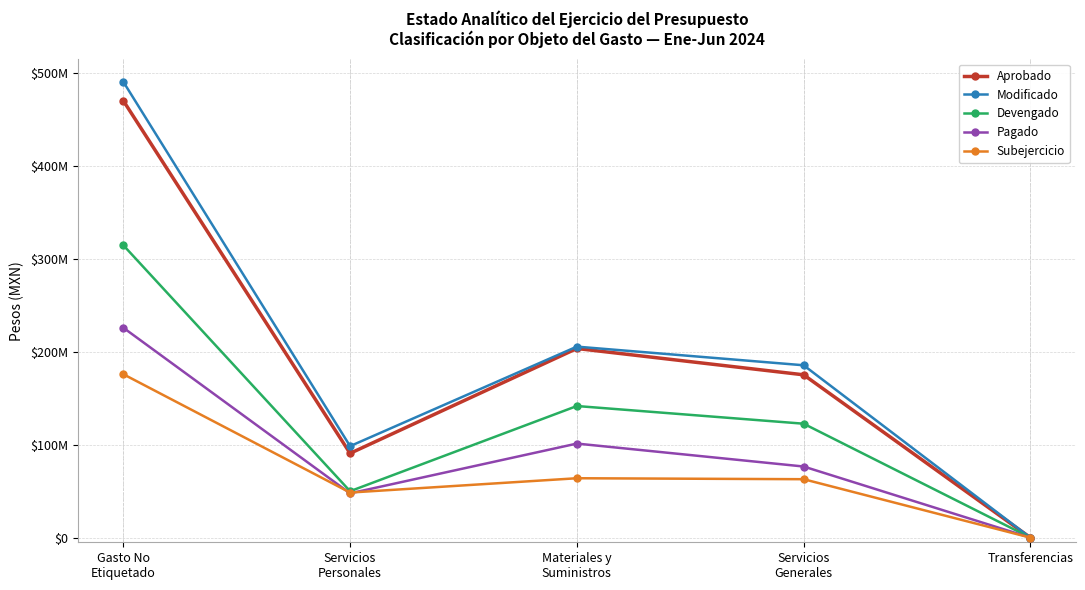

What is the sum of all Aprobado values?

940255076.1